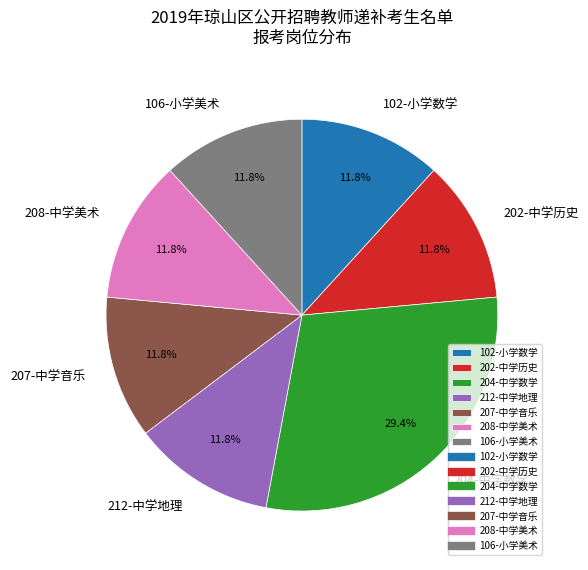

To the nearest percent, what is the combined percentage of 106-小学美术 and 207-中学音乐?

24%